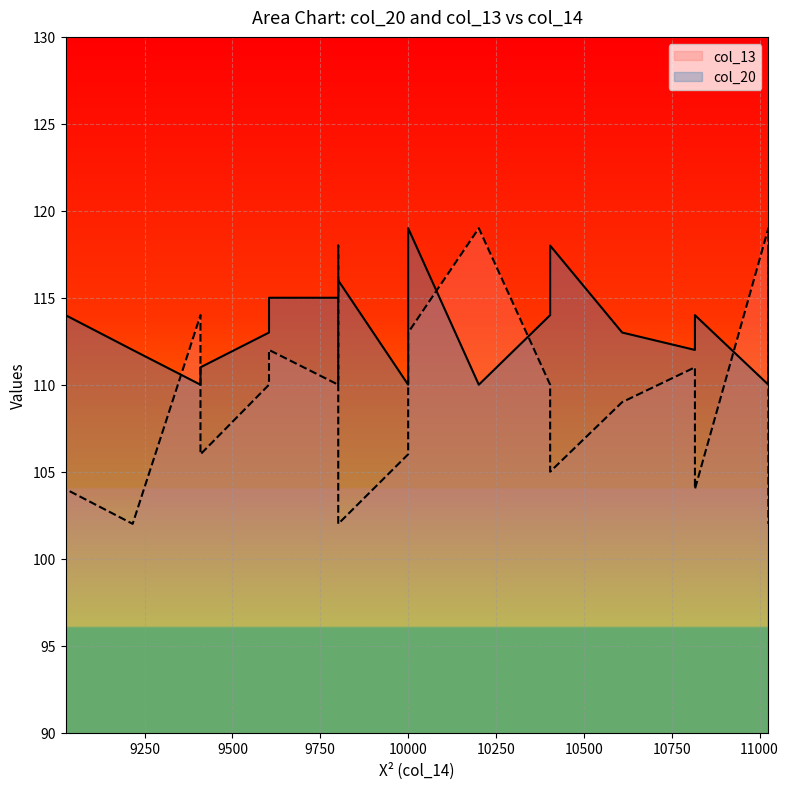

What is the difference between the maximum and second lowest values in the col_20 series?

9